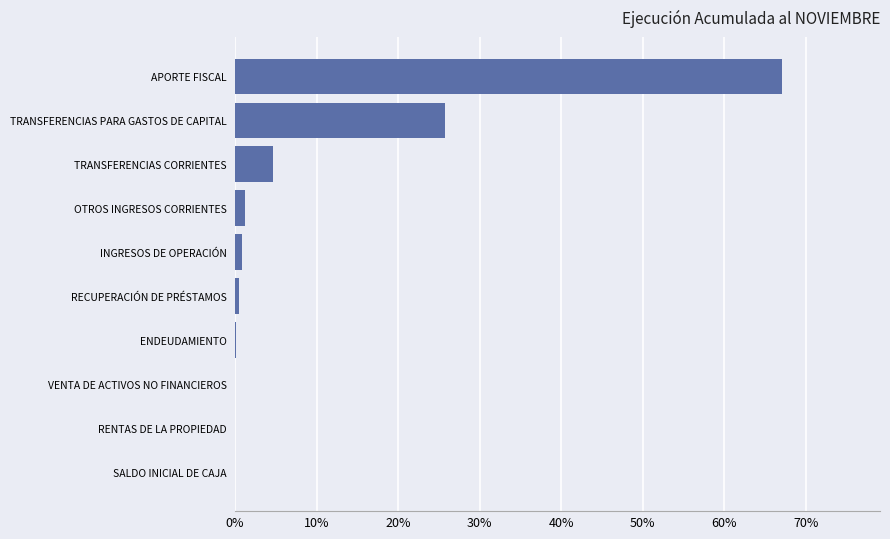

Between TRANSFERENCIAS CORRIENTES and APORTE FISCAL, which is larger?

APORTE FISCAL